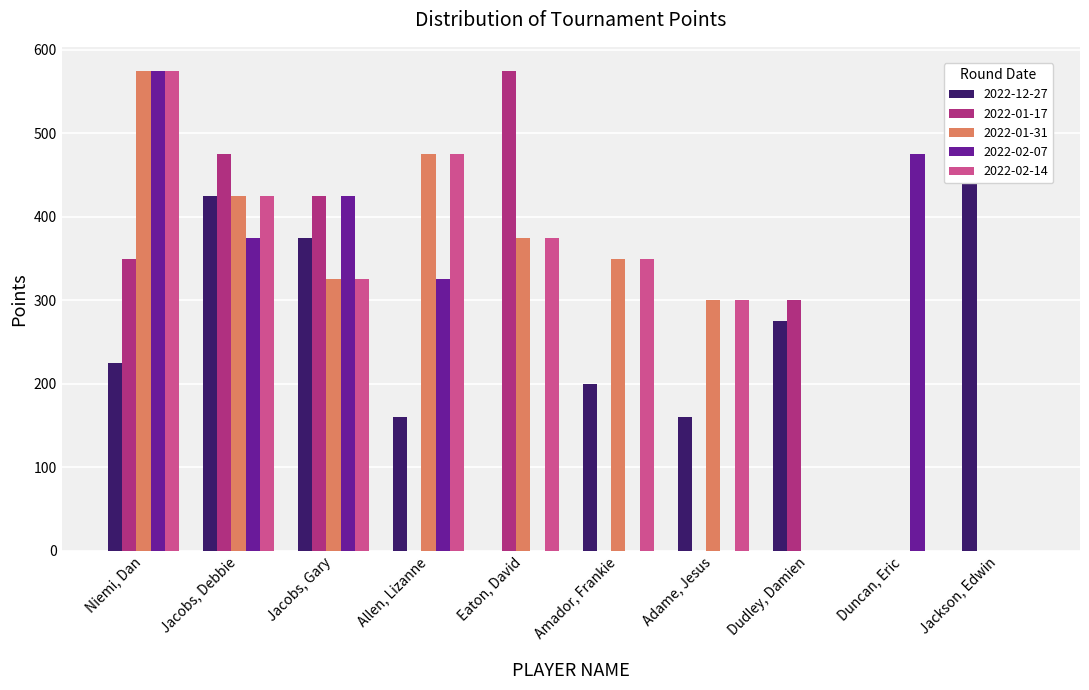

How many distinct data groups are displayed?

5